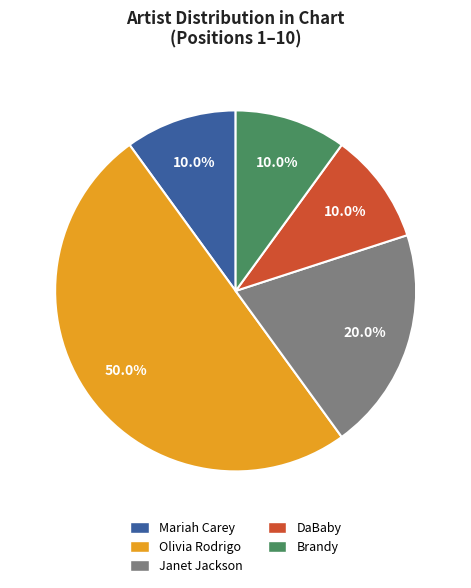

What is the ratio of the value at Mariah Carey to the value at DaBaby?

1.0